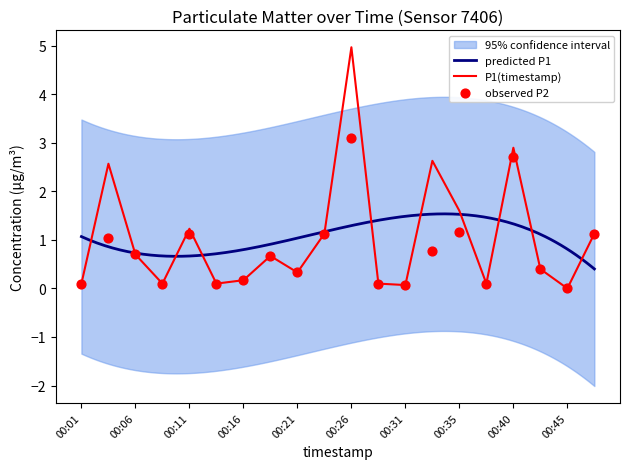

At how many categories does at least one series exceed 1?

8